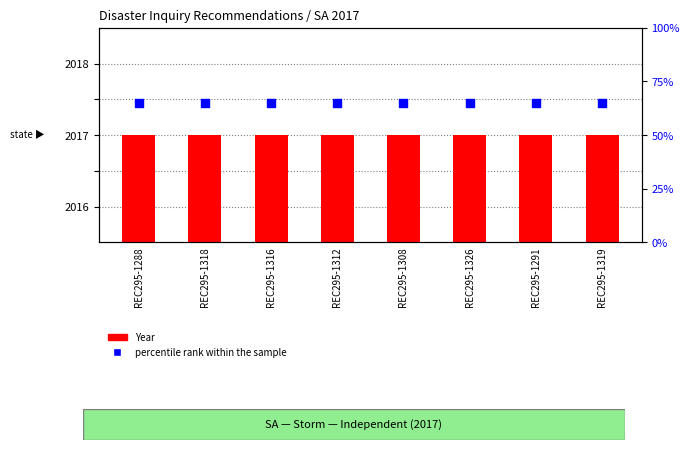

What is the total value across all series at REC295-1291?

2082